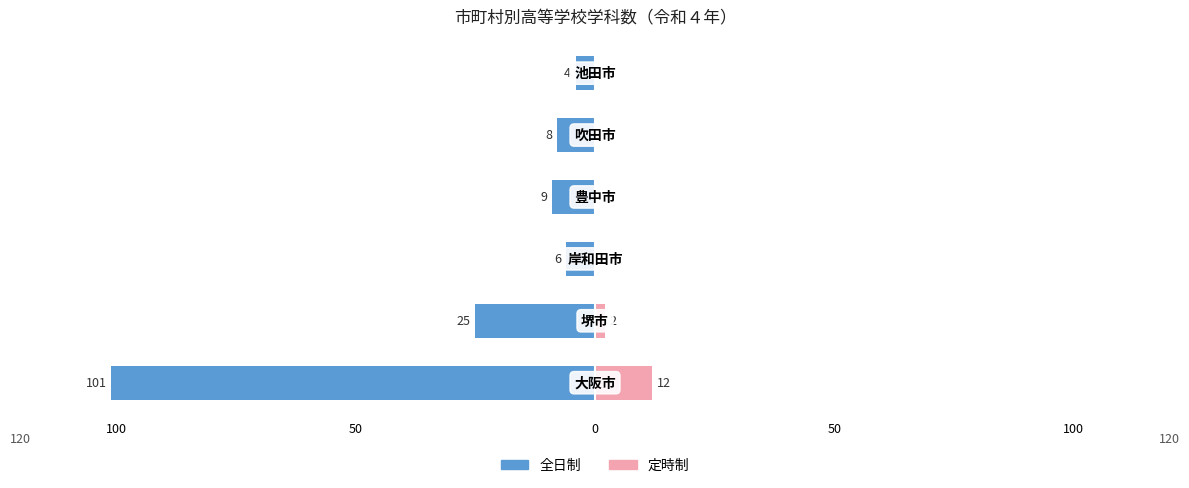

How many values in the 全日制 series exceed -8?

2